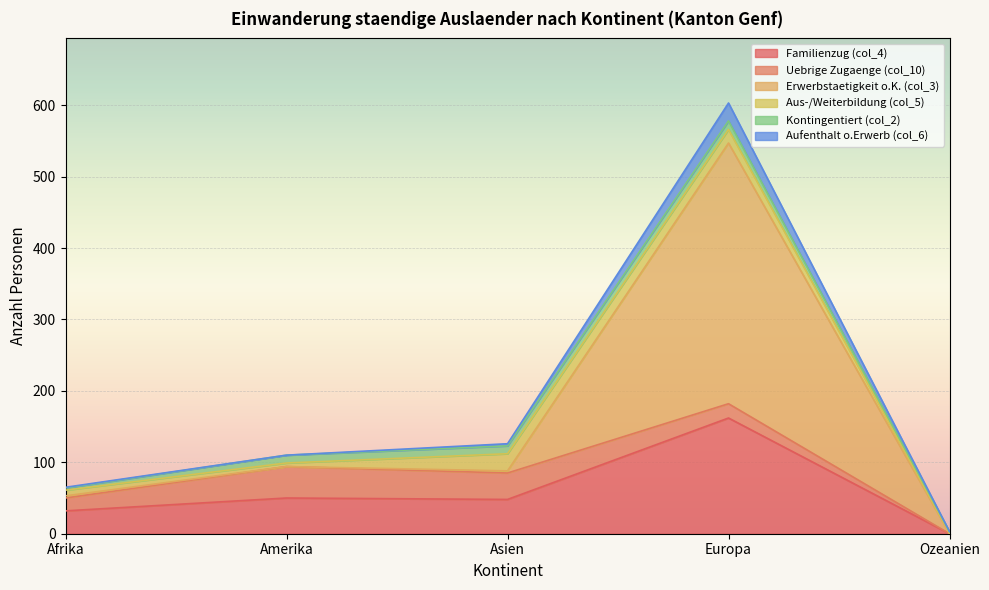

True or false: Aufenthalt o.Erwerb (col_6) and Familienzug (col_4) intersect in this chart.

False